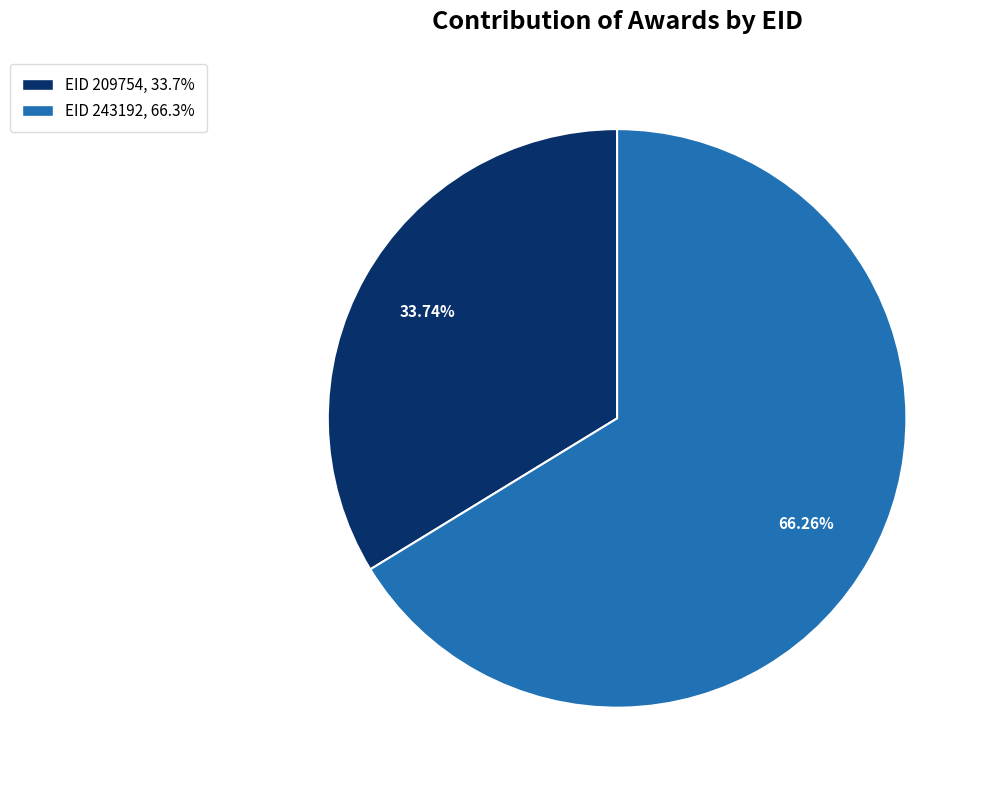

Is there any slice that represents more than half of the pie?

Yes